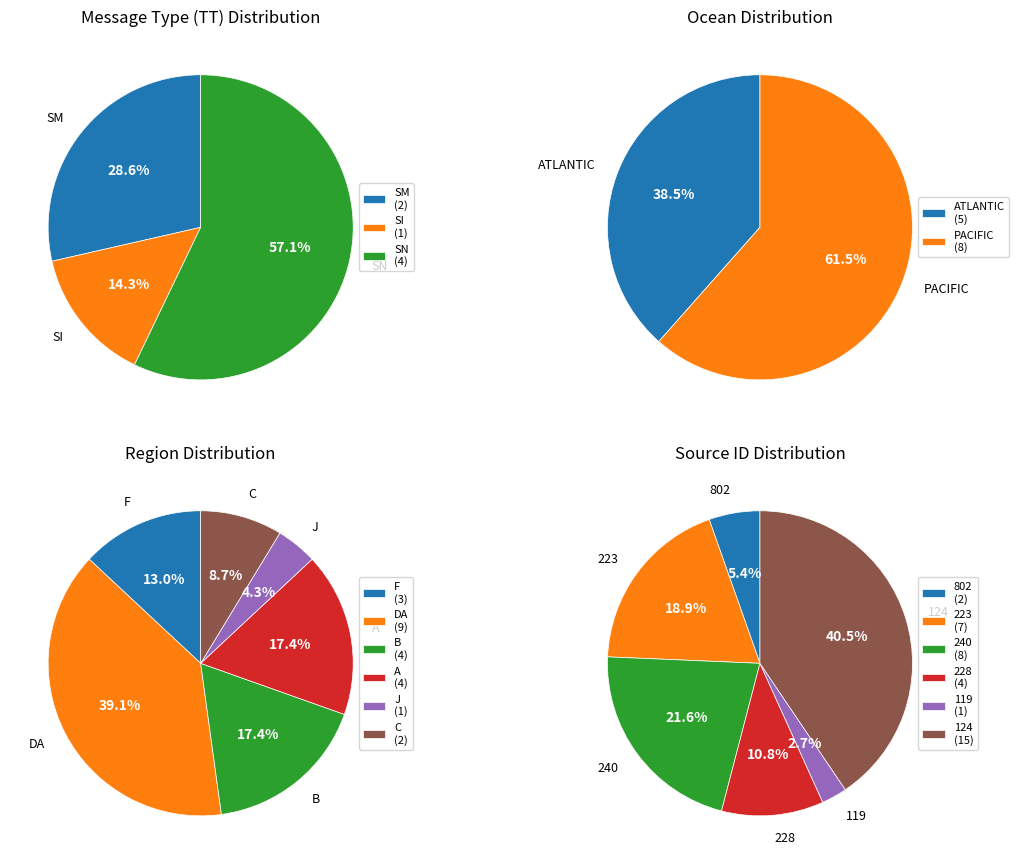

What is the total percentage of SI and SM?

42.9%